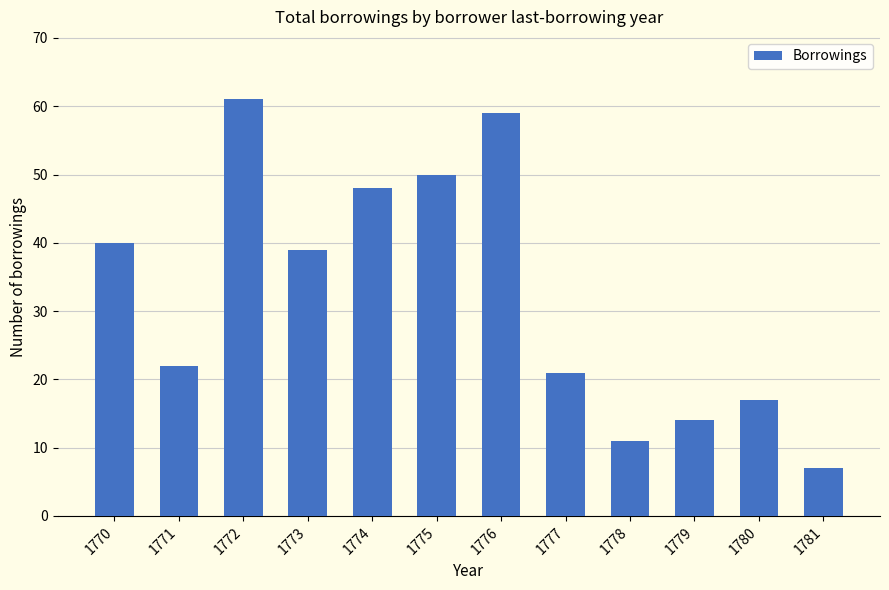

Rank the categories by value from lowest to highest.

1781, 1778, 1779, 1780, 1777, 1771, 1773, 1770, 1774, 1775, 1776, 1772